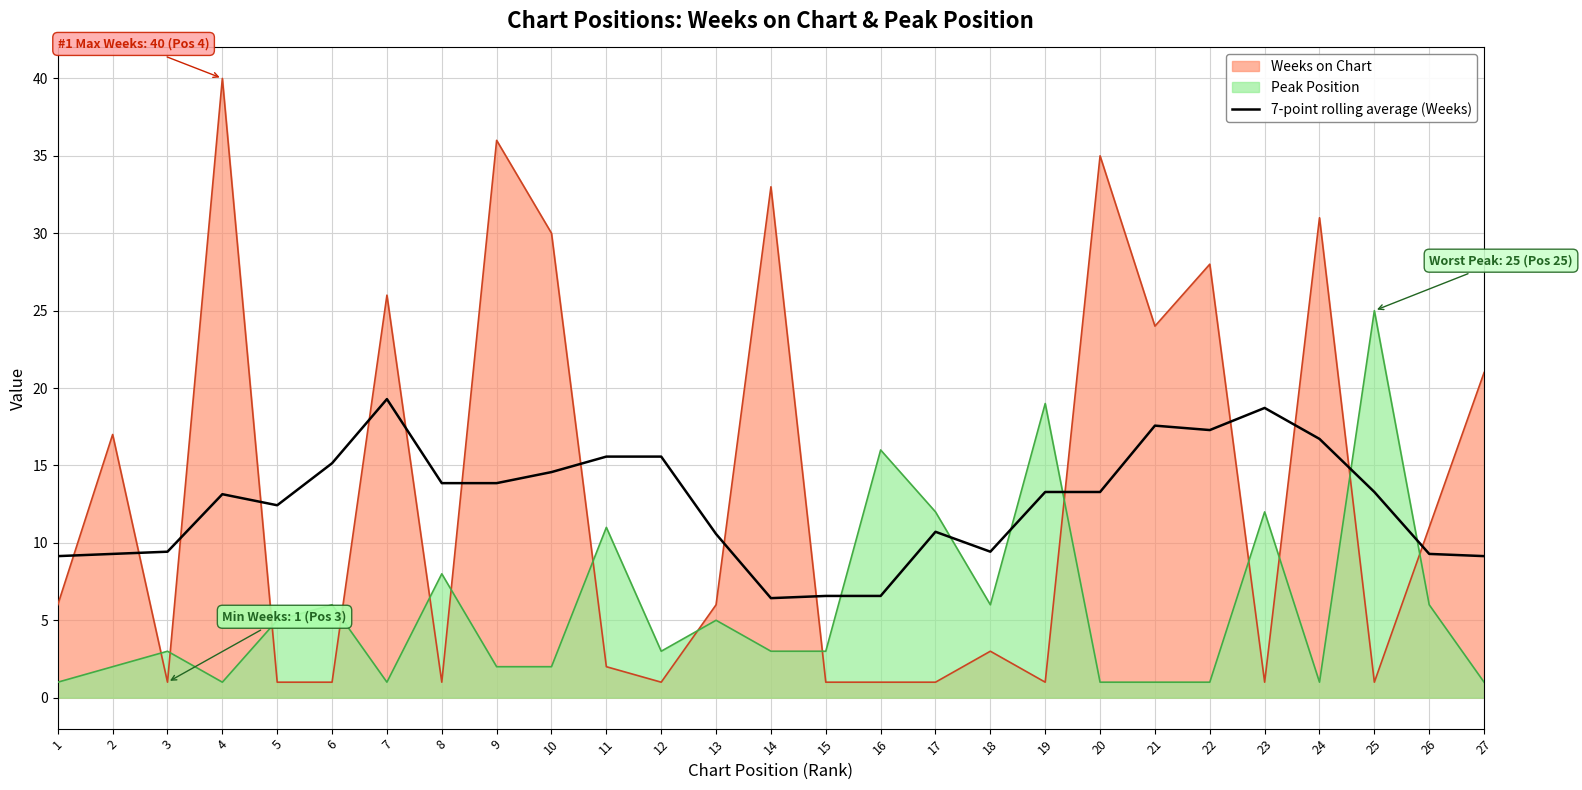

At 21, list the series in order from largest to smallest.

Weeks on Chart, 7-point rolling average (Weeks), Peak Position